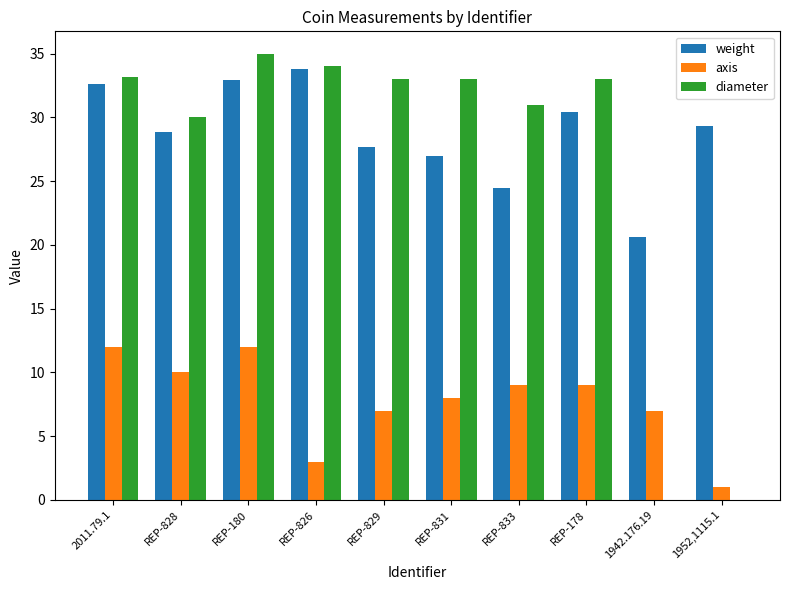

Is it true that weight equals 29.3 at 1952,1115.1?

True